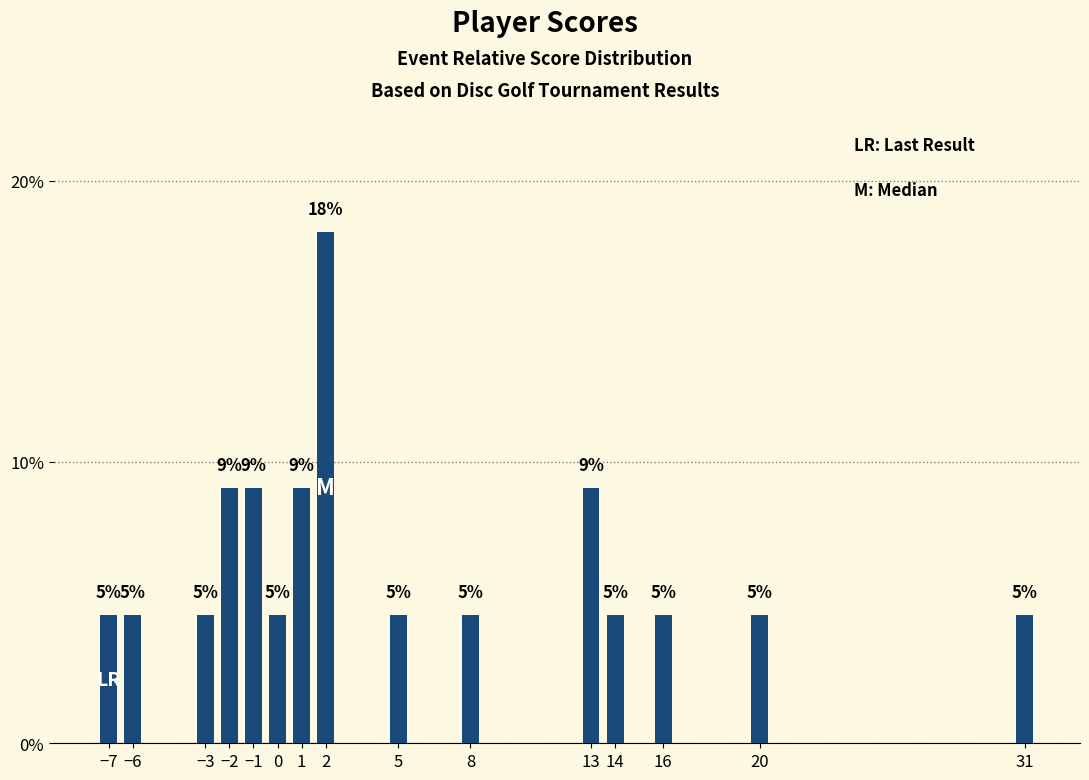

What is the change in value from 8 to 13?

+4.5